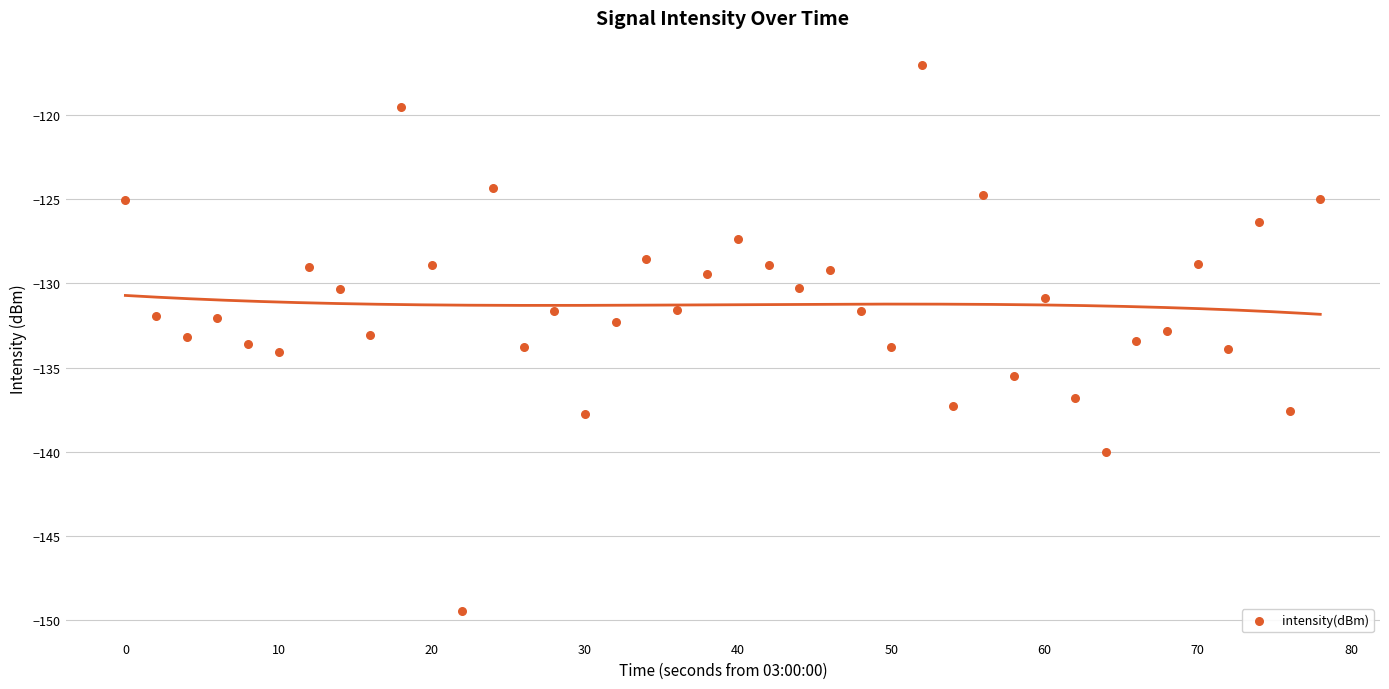

What is the range of Y values (max minus min)?

32.5